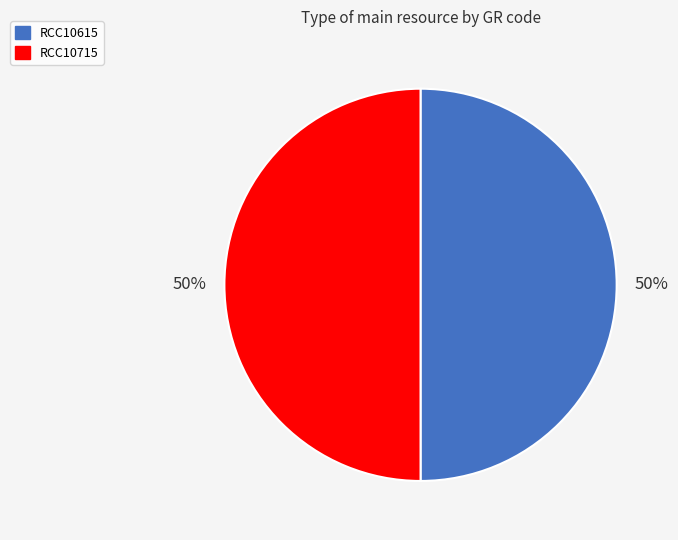

Do RCC10615 and RCC10715 together represent more than half of the pie?

Yes